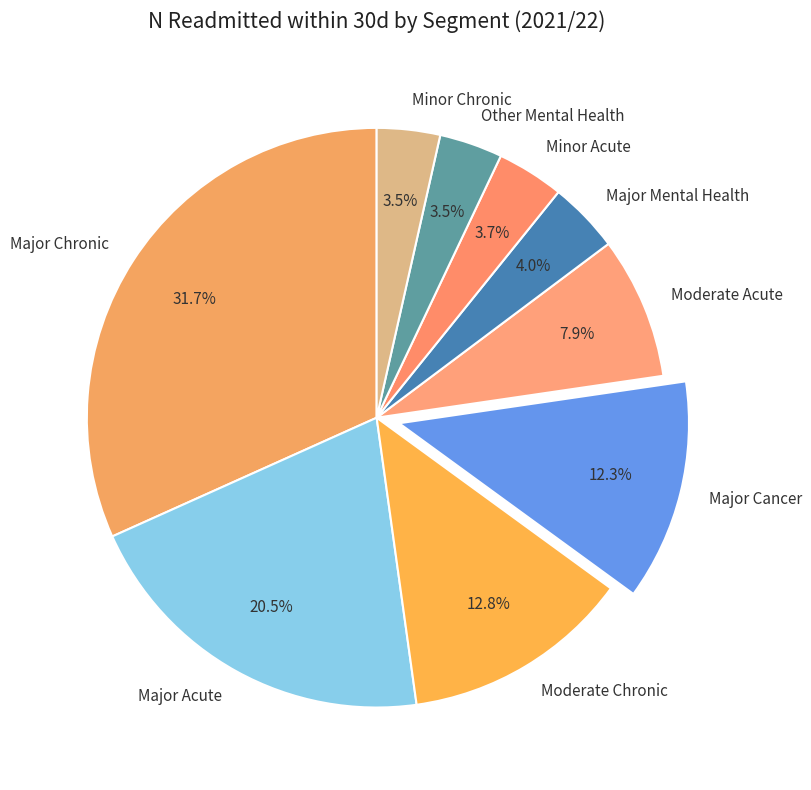

Between Moderate Chronic and Major Chronic, which is larger?

Major Chronic